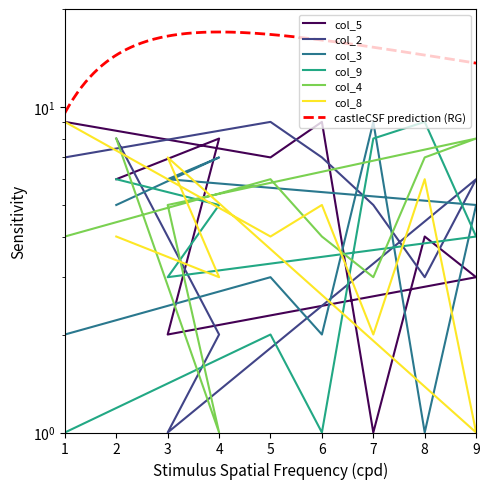

Which label corresponds to the smallest value in the chart?

7